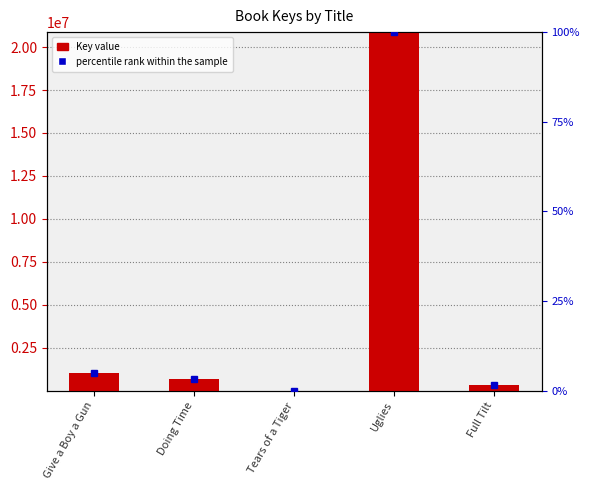

Which series has the largest range (max minus min)?

Key value